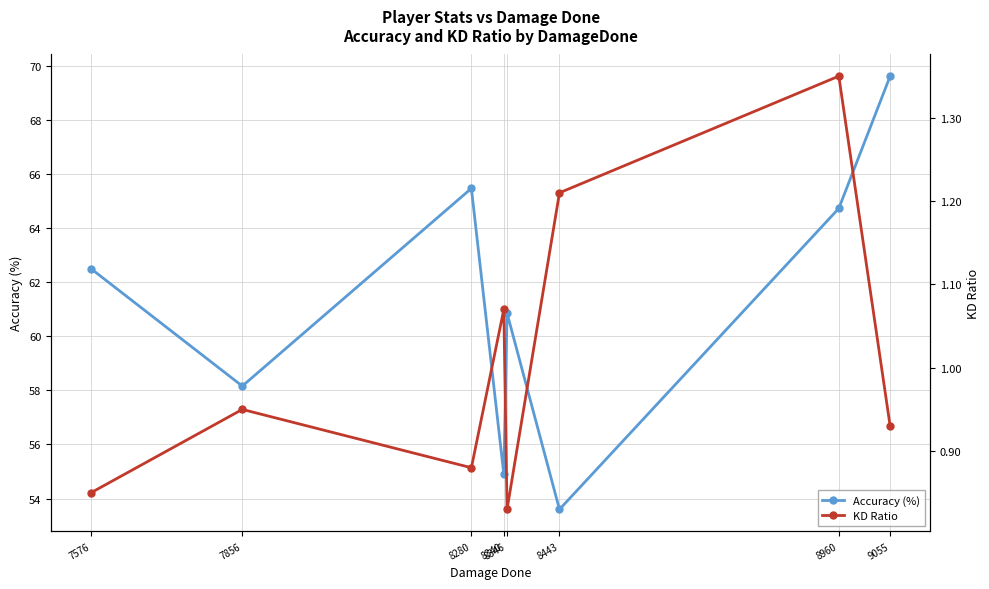

True or false: KD Ratio and Accuracy (%) intersect in this chart.

False